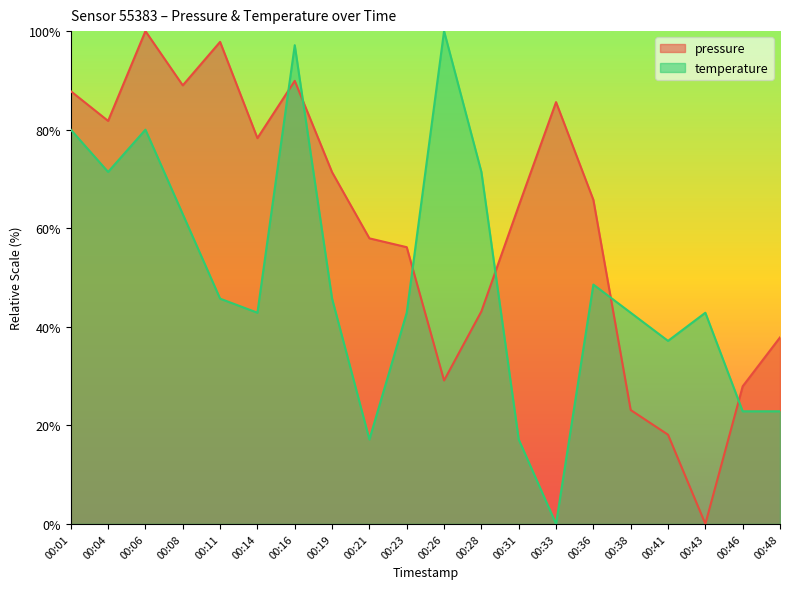

Rank the series at 00:41 from highest to lowest value.

temperature, pressure